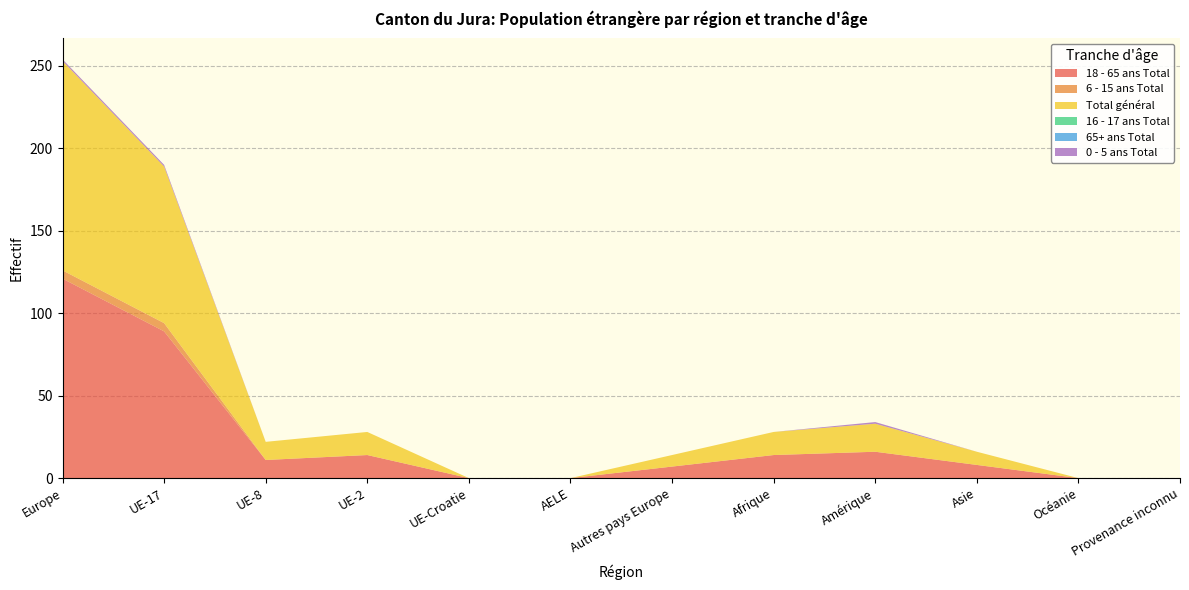

Reading left to right, transcribe all the data shown in this chart.

18 - 65 ans Total: 121	89	11	14	0	0	7	14	16	8	0	0
6 - 15 ans Total: 5	5	0	0	0	0	0	0	0	0	0	0
Total général: 127	95	11	14	0	0	7	14	17	8	0	0
16 - 17 ans Total: 0	0	0	0	0	0	0	0	0	0	0	0
65+ ans Total: 0	0	0	0	0	0	0	0	0	0	0	0
0 - 5 ans Total: 1	1	0	0	0	0	0	0	1	0	0	0